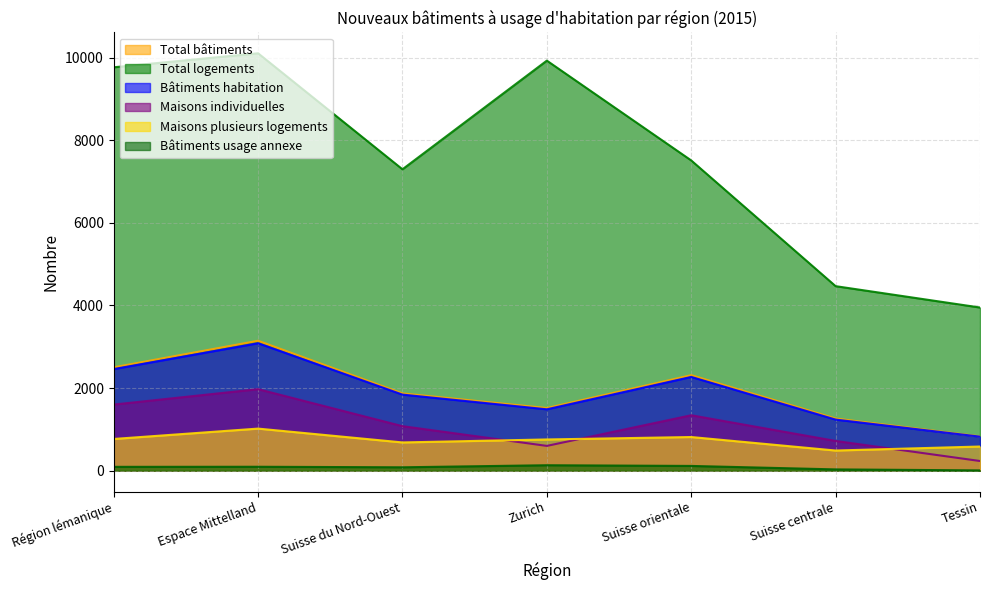

What is the total value across all series at Suisse orientale?

14360